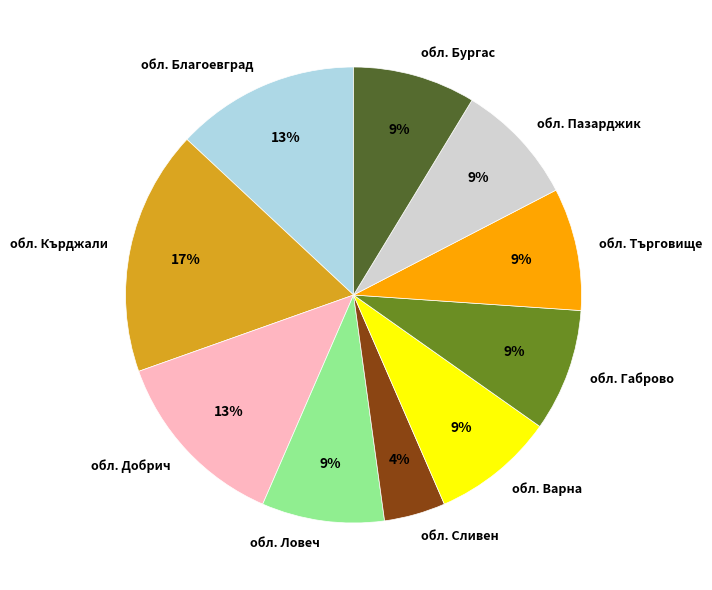

Which slice is the smallest?

обл. Сливен